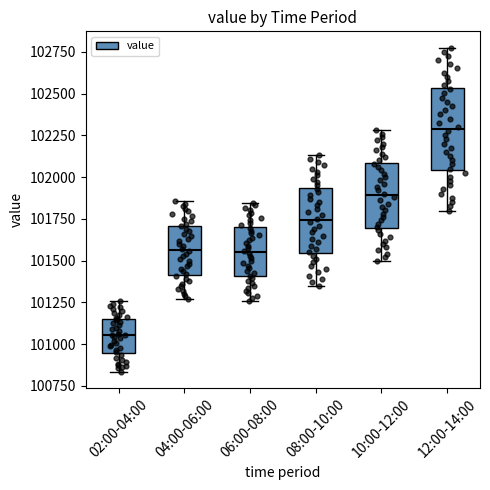

Which box's median line is the highest?

12:00-14:00